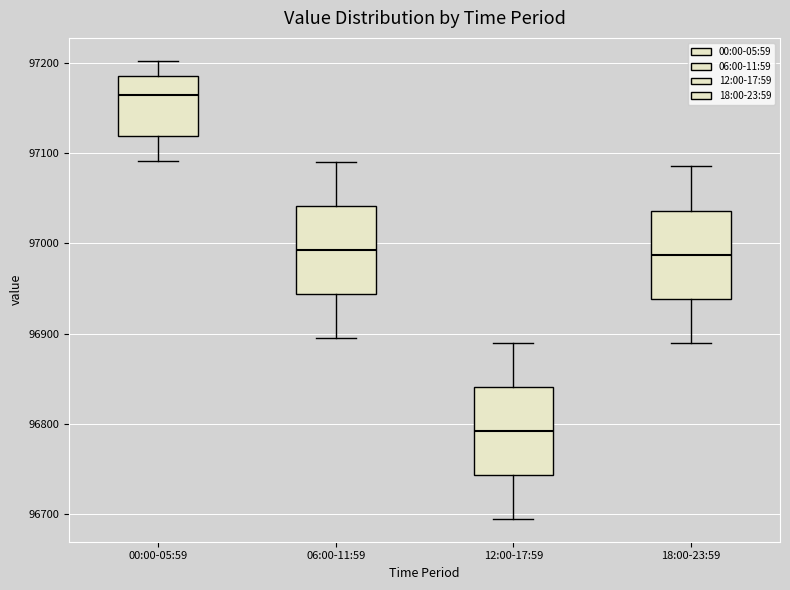

Which box's median line is the lowest?

12:00-17:59